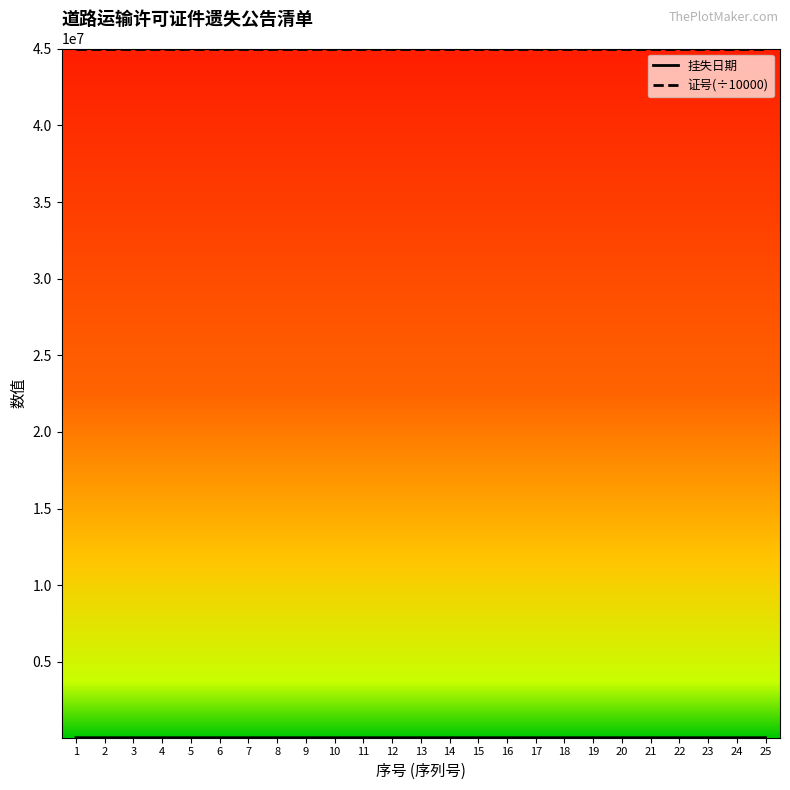

The value of 证号(÷10000) at 15 is 45020002.6. True or false?

True